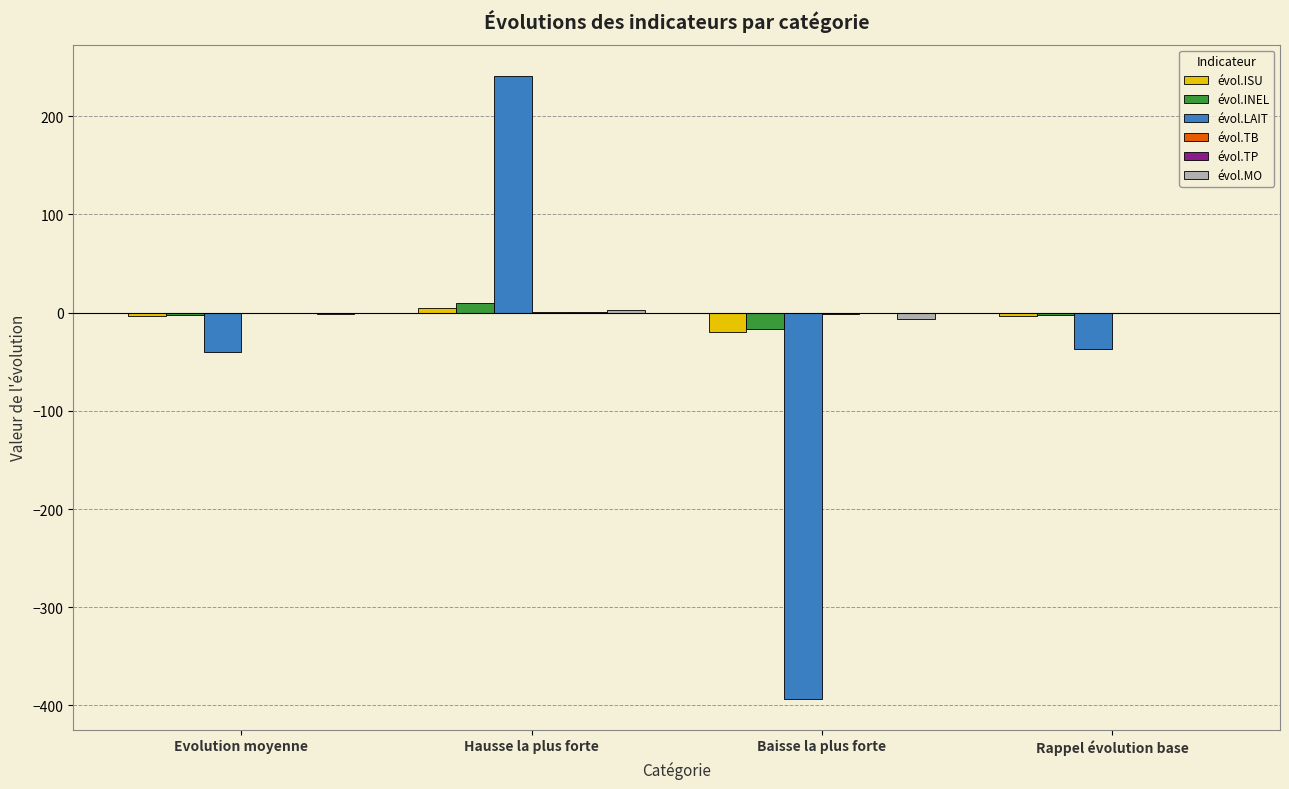

Which series has the largest range (max minus min)?

évol.LAIT